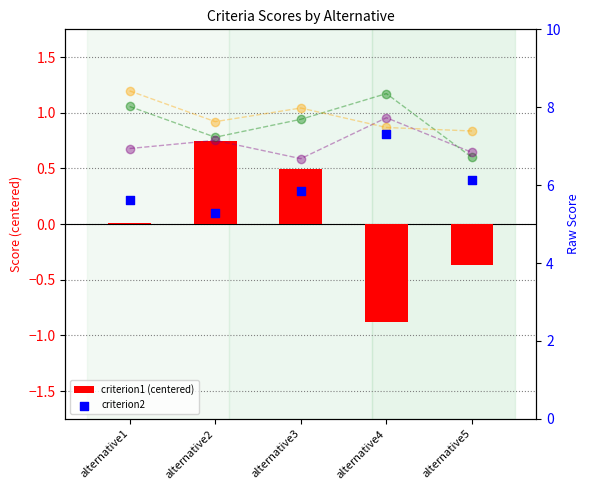

Which series contains the lowest Y value?

criterion1 (centered)